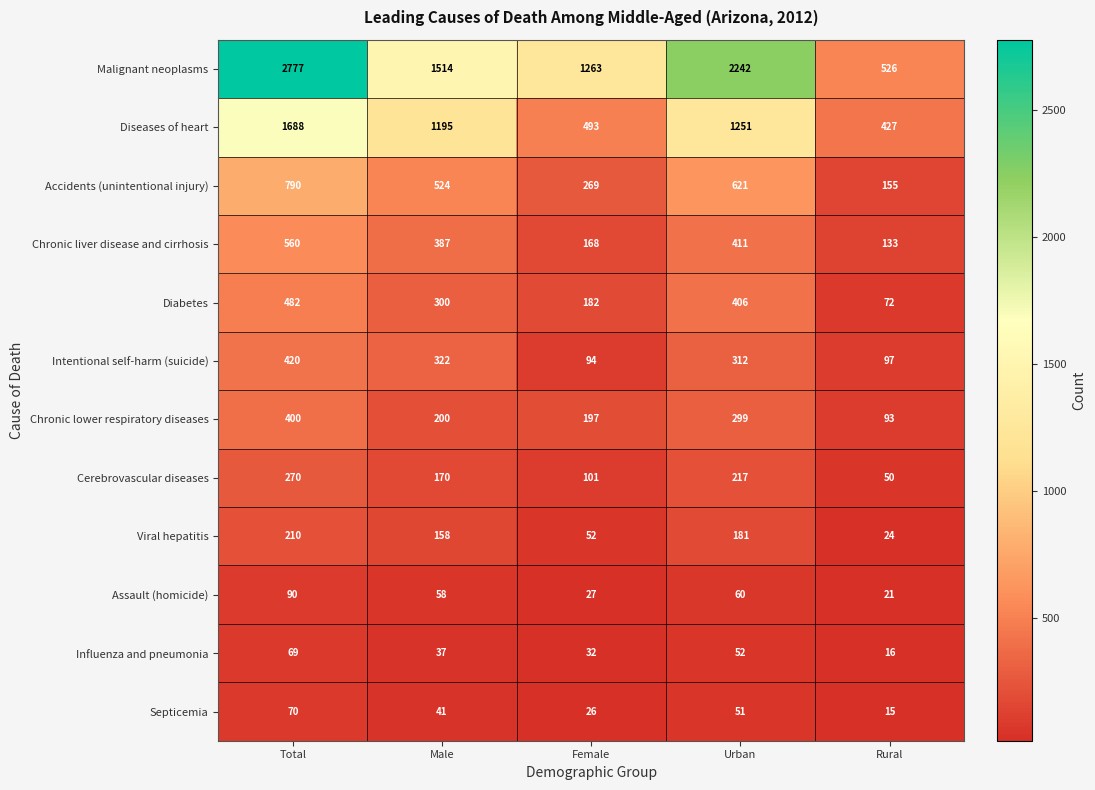

What is the total value across all series at Female?

2904